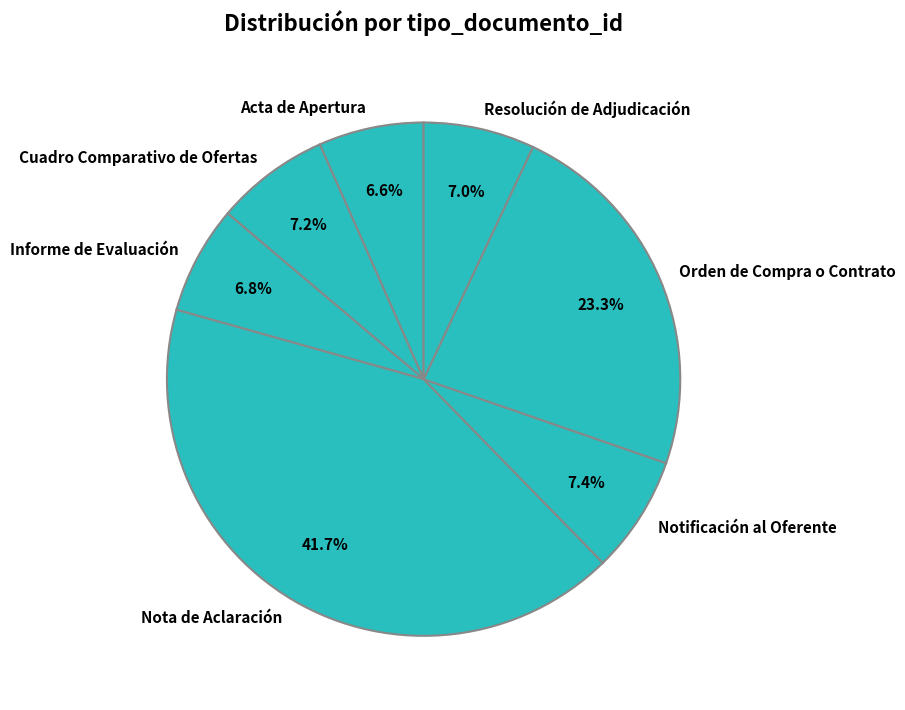

Which slice is the largest?

Nota de Aclaración